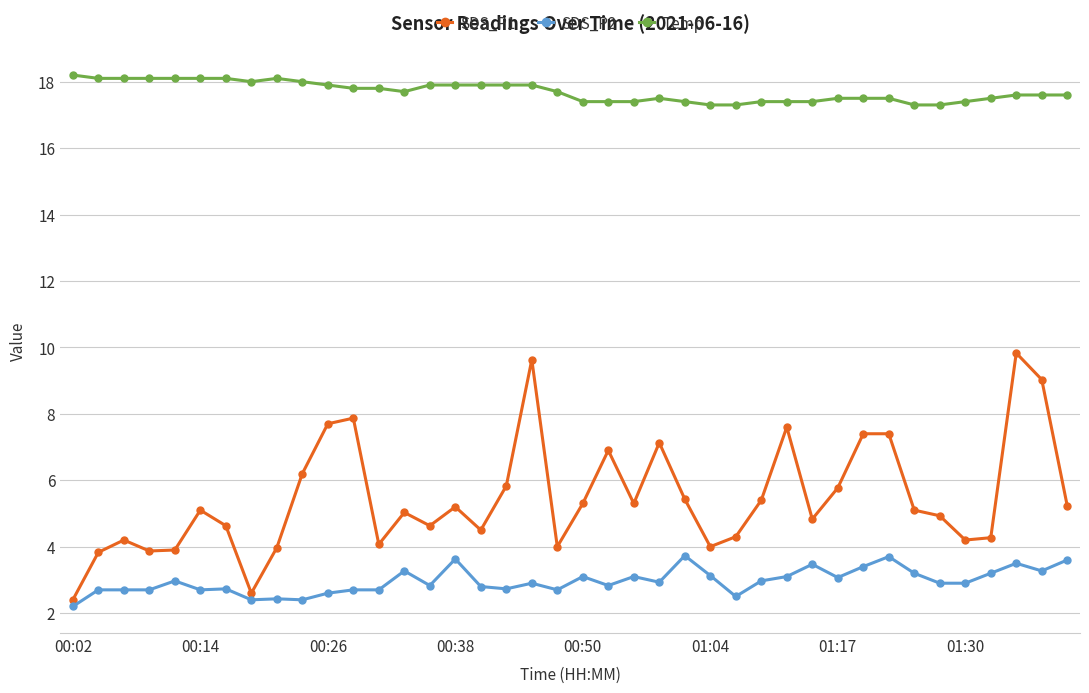

What is the value of the SDS_P2 point at the 18th from the left?

2.7